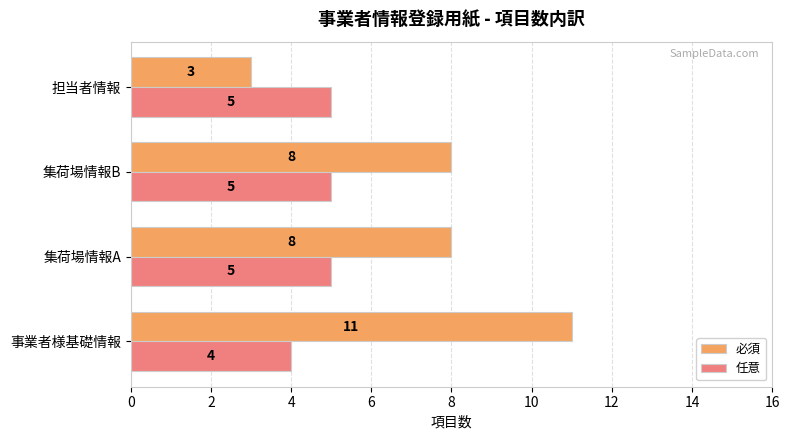

True or false: 任意 has a value of 2 at 担当者情報.

False